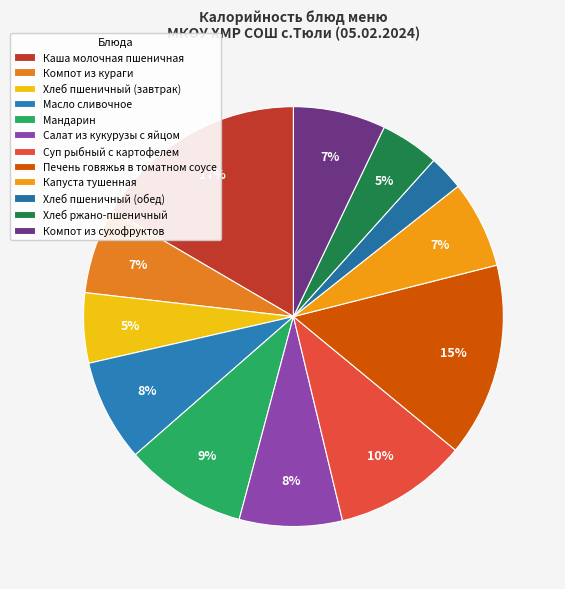

To the nearest percent, what percentage of the pie is Масло сливочное?

8%